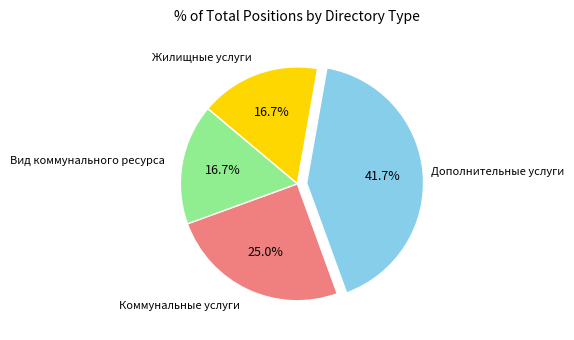

Is there a majority slice in this chart?

No